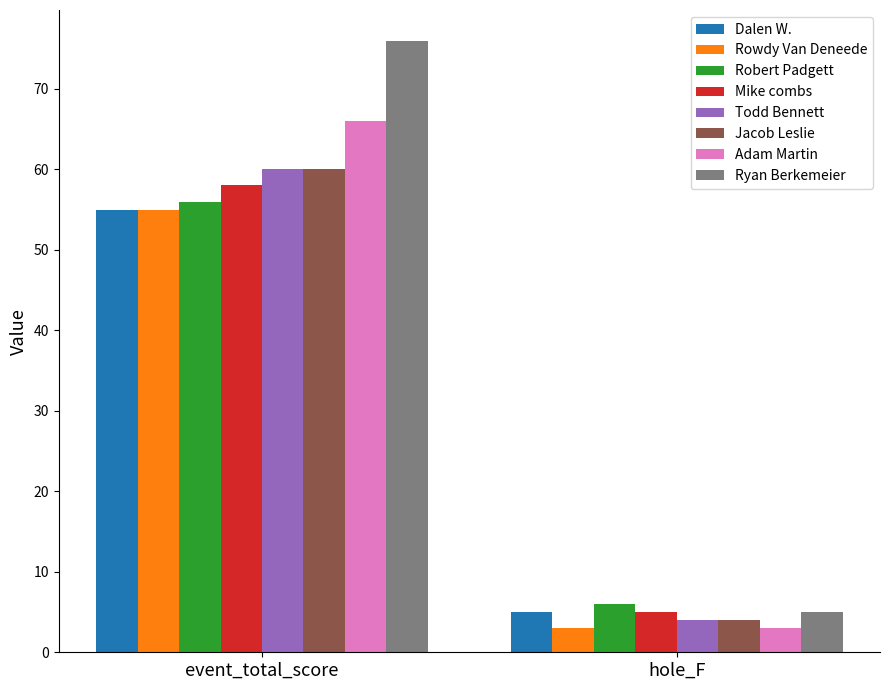

Which series changed the most between event_total_score and hole_F?

Ryan Berkemeier